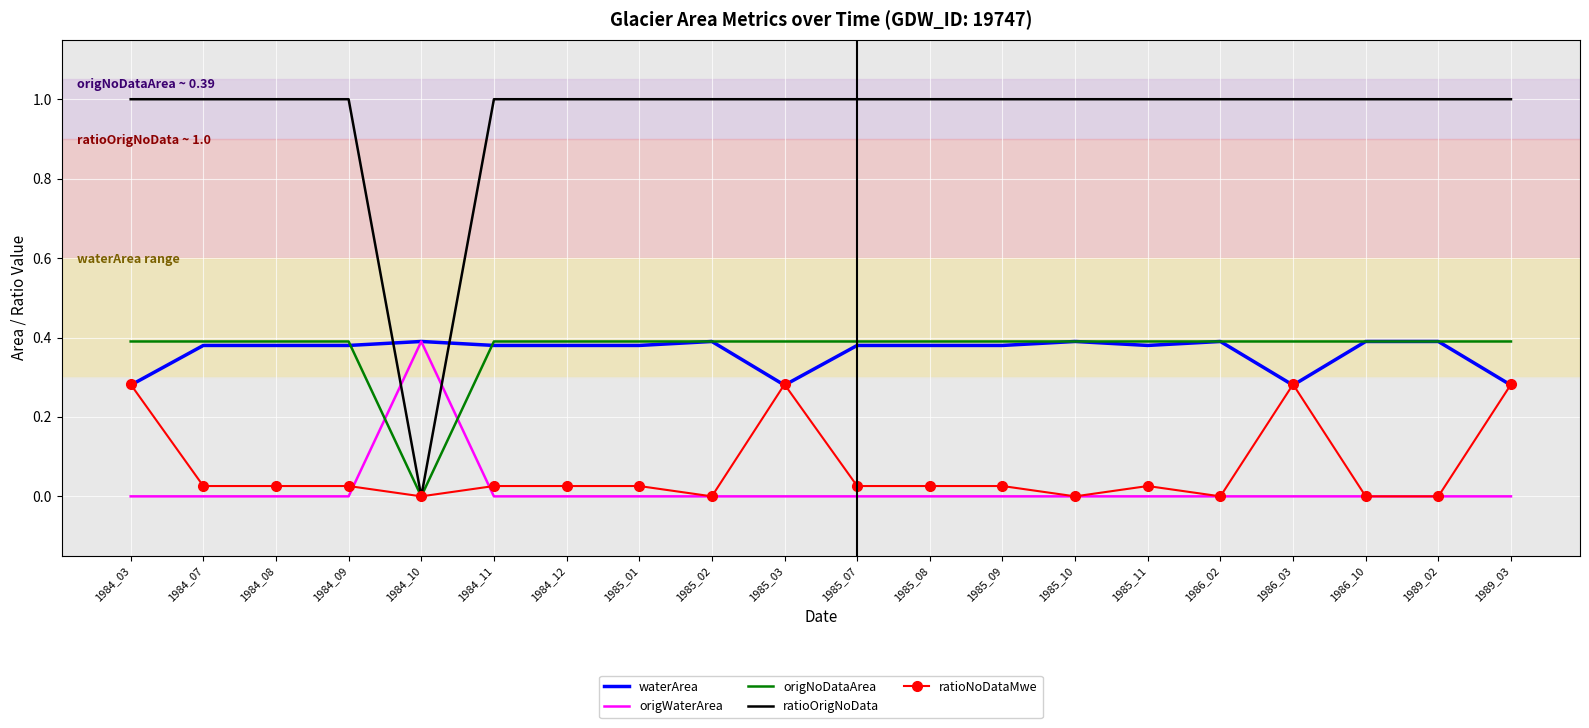

The value of ratioOrigNoData at 1984_09 is 0.5. True or false?

False